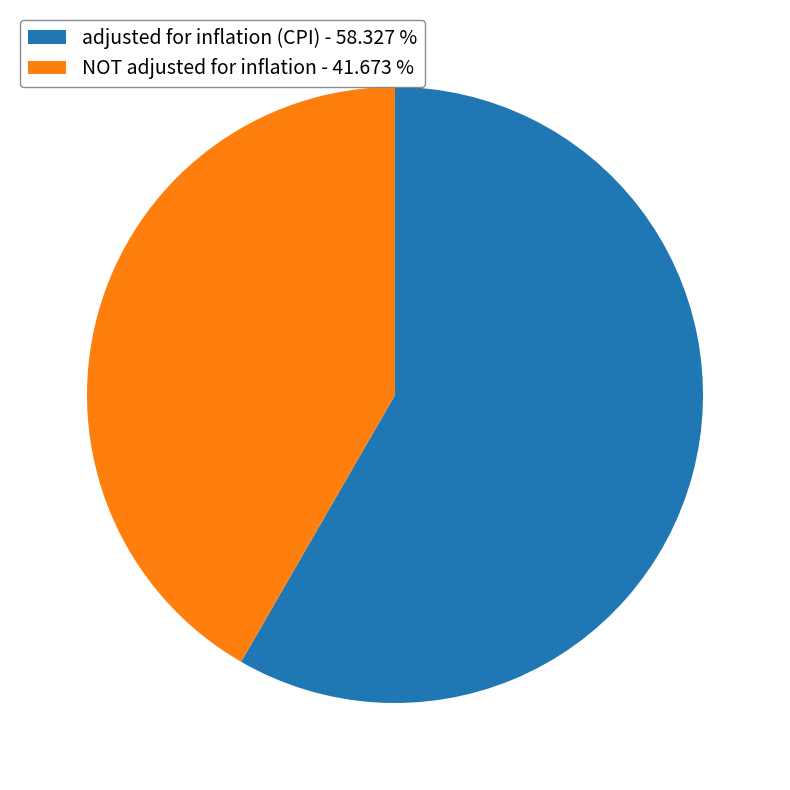

Rank the categories by value from highest to lowest.

adjusted for inflation (CPI), NOT adjusted for inflation